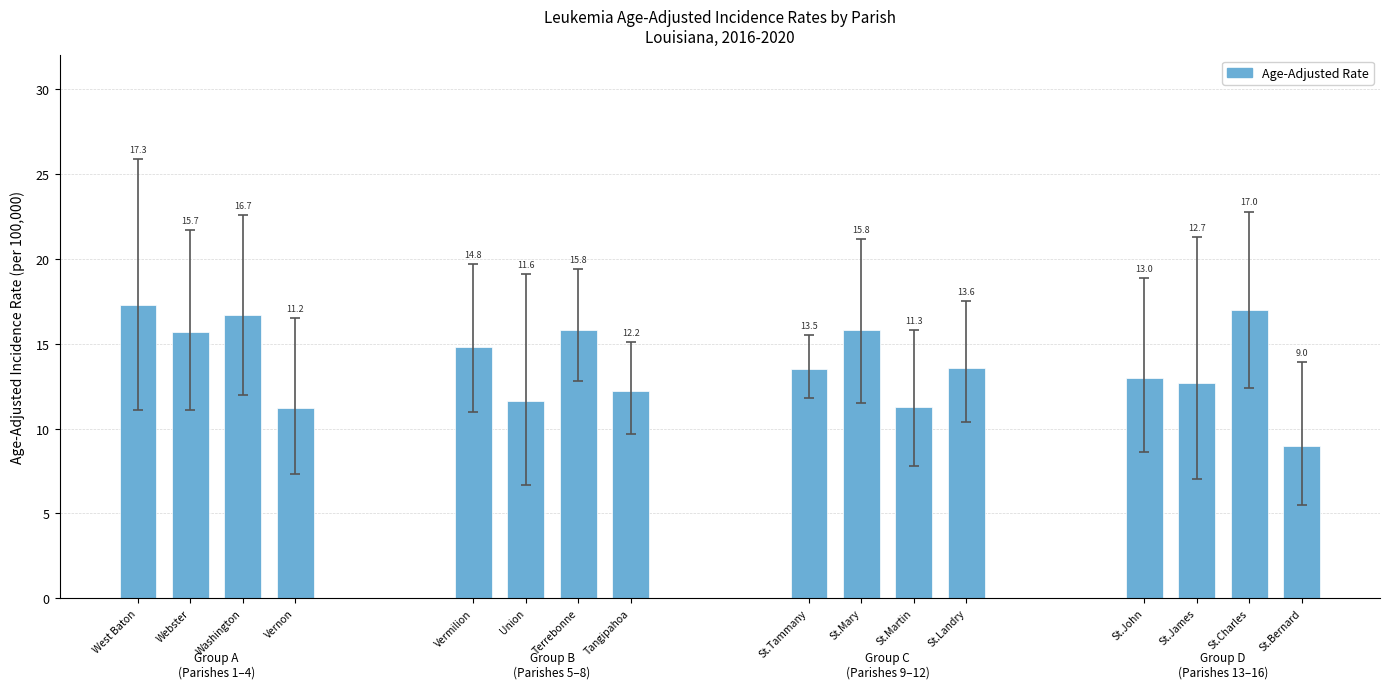

What is the difference between the second highest and minimum values in the Age-Adjusted Rate series?

8.0